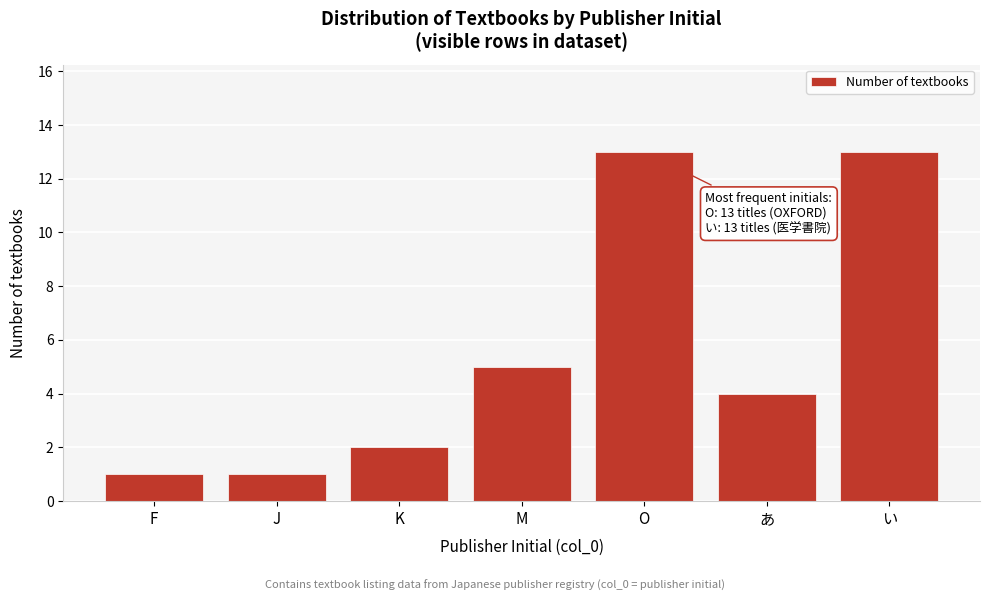

Reading left to right, extract all data points from this chart.

F=1	J=1	K=2	M=5	O=13	あ=4	い=13